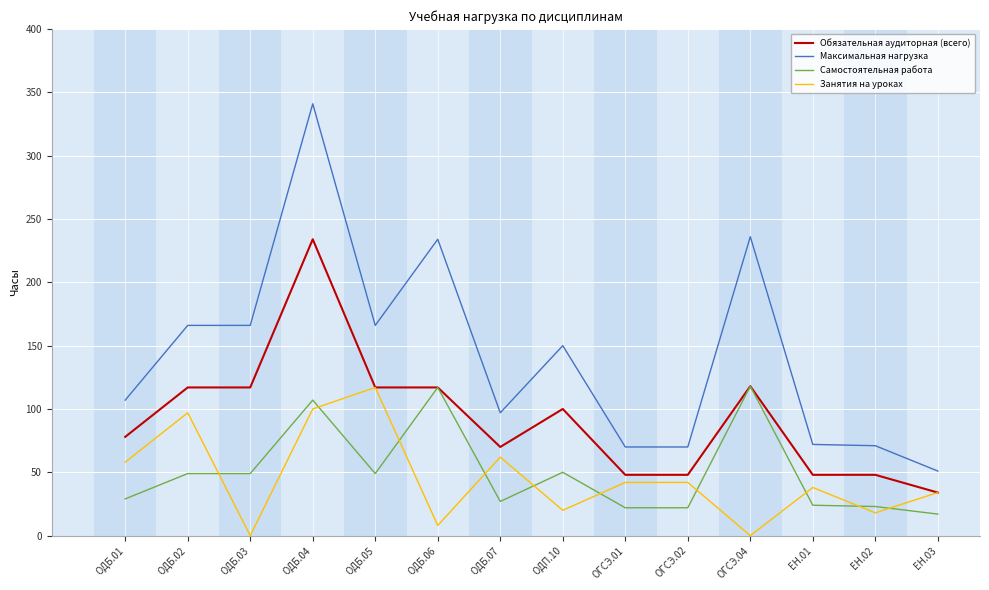

Which category has the highest value in the Максимальная нагрузка series?

ОДБ.04